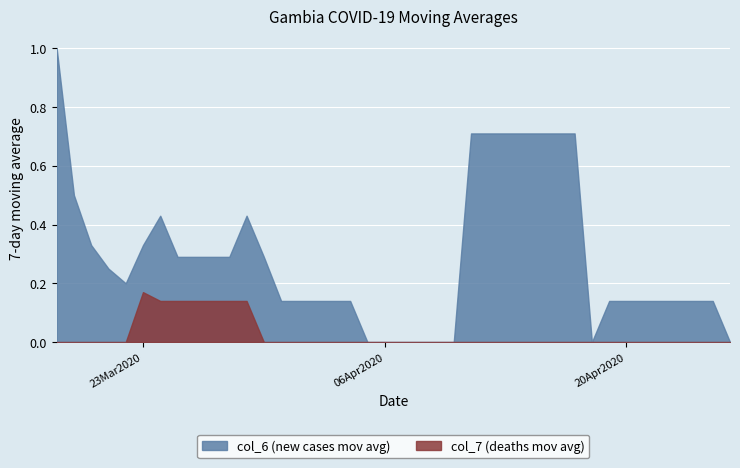

True or false: col_6 (new cases mov avg) and col_7 (deaths mov avg) cross at least once.

False